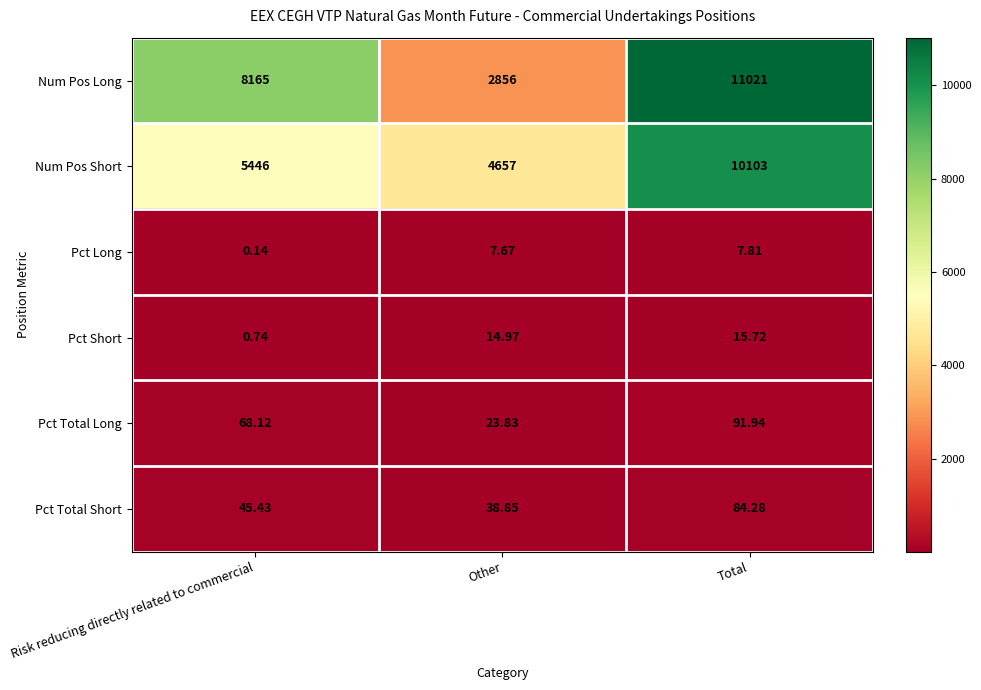

Which series has the widest spread of values?

Num Pos Long